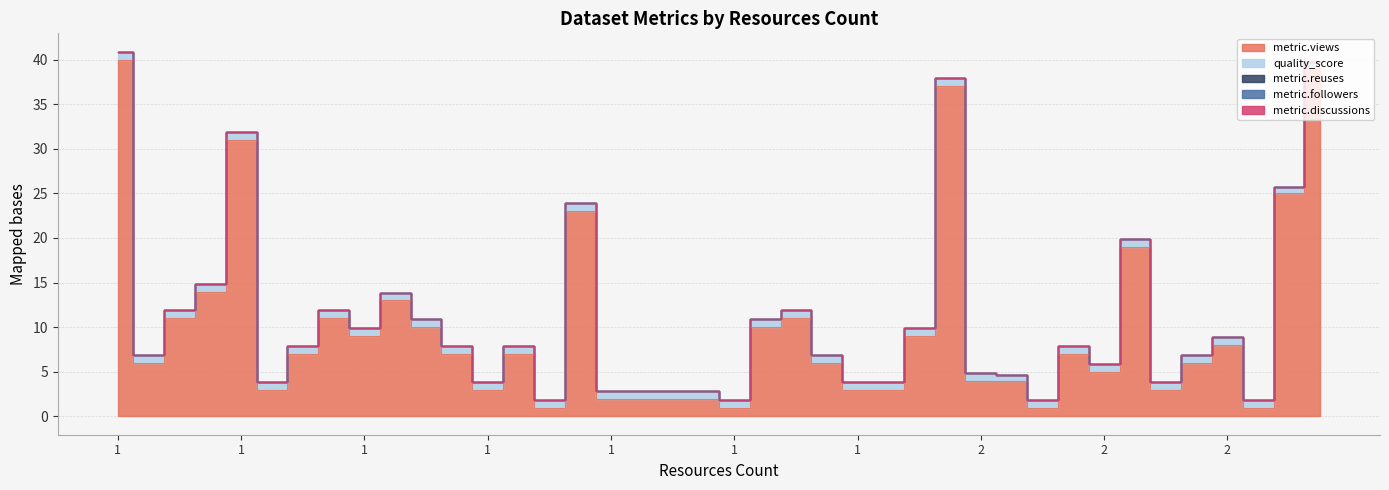

What is the approximate value of quality_score at 2?

0.9